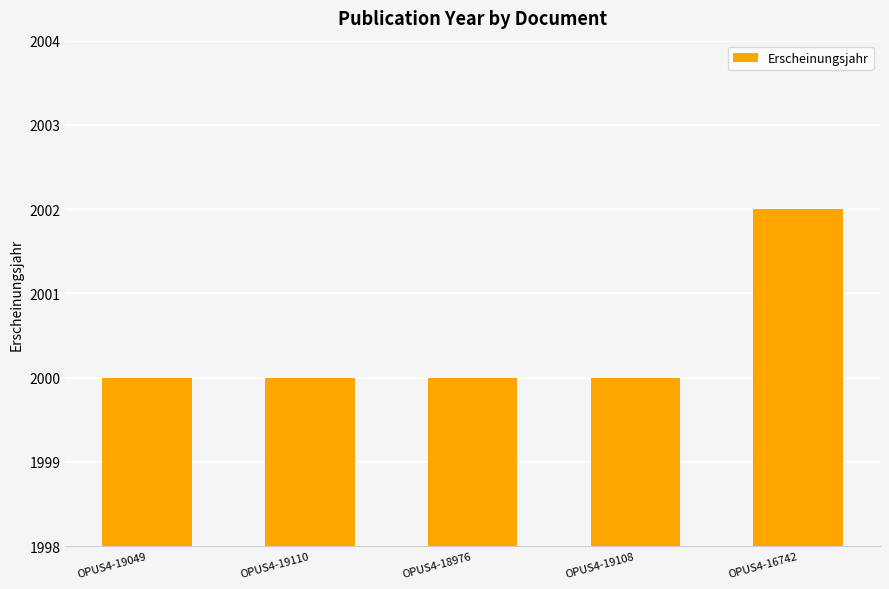

Count the values in the range 2000 to 2001.

4